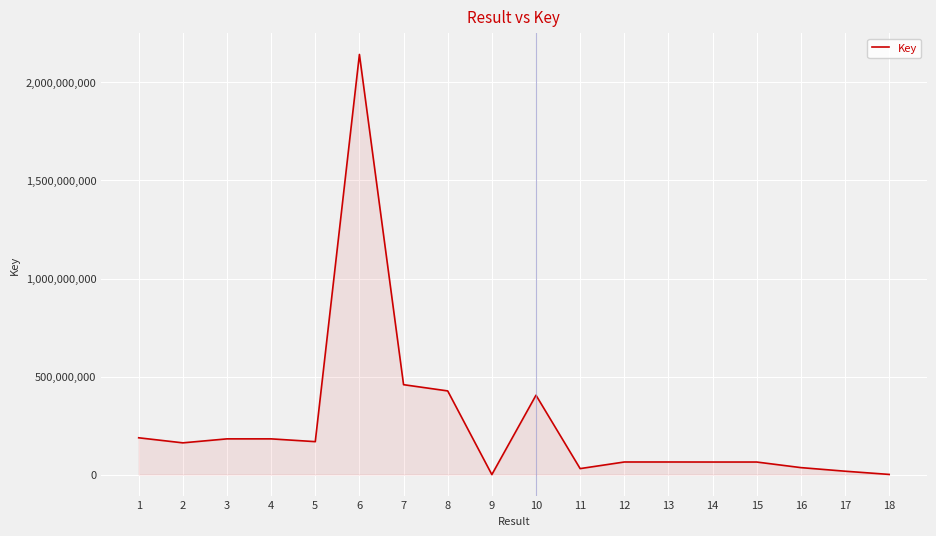

What is the difference between the maximum and minimum values?

2142263004